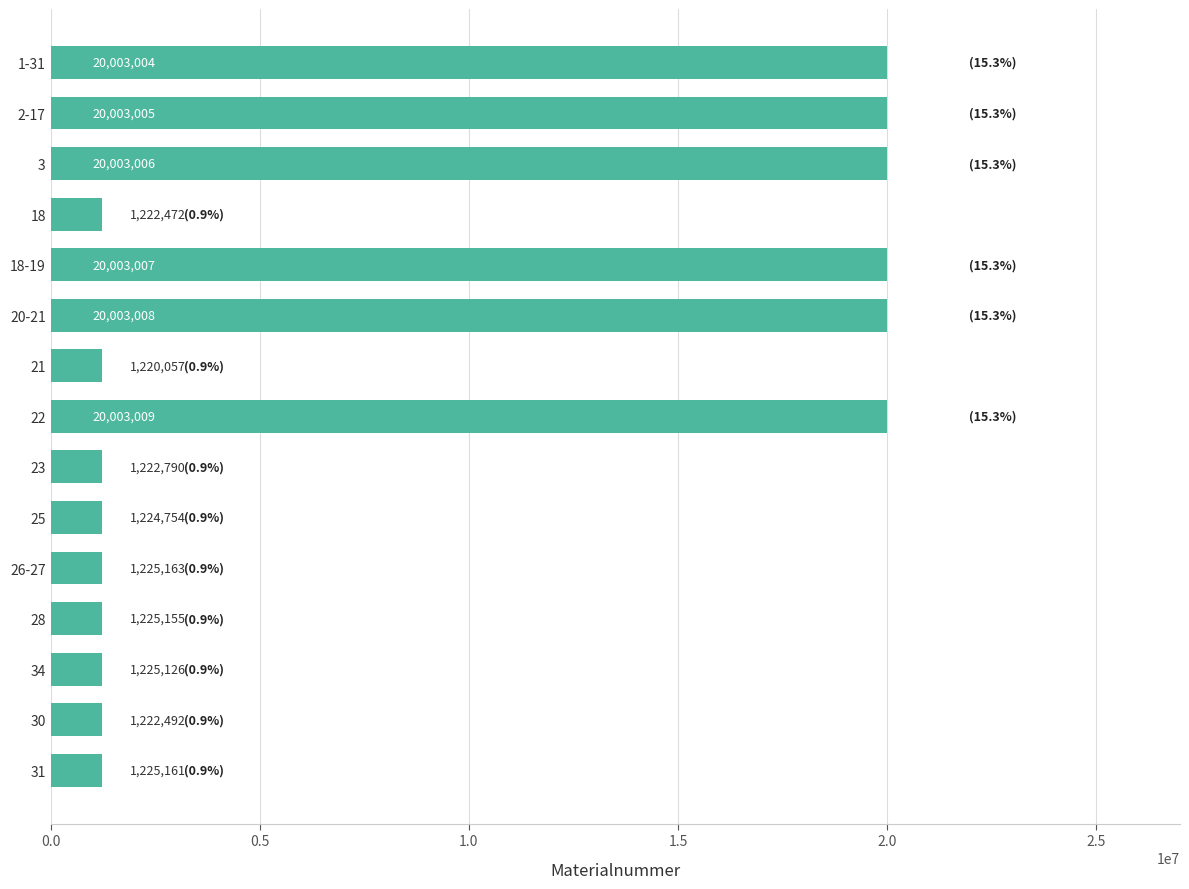

What is the maximum value shown in the chart?

20003009